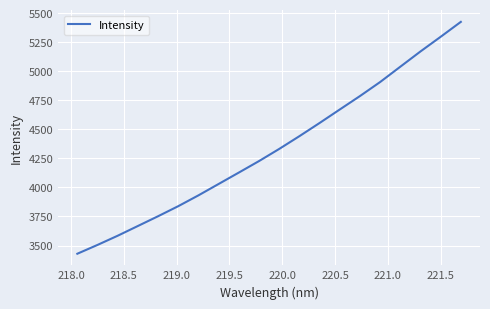

What is the difference between the maximum and minimum values?

1994.9